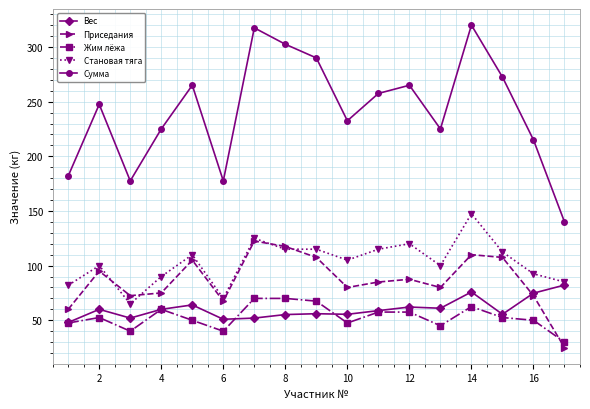

Which series has the largest range (max minus min)?

Сумма